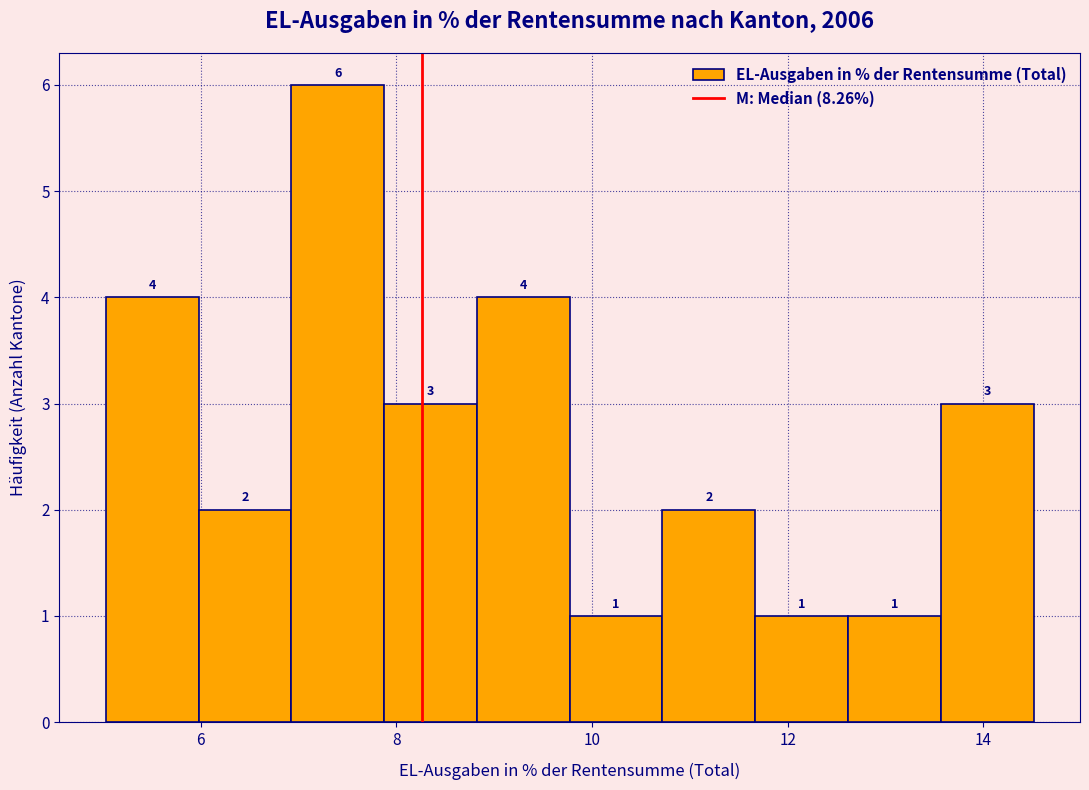

Reading left to right, transcribe this chart: for each bar, give the range it covers on the x-axis and its height. The bar edges are not printed on the chart, so give them approximately, as read against the axis.

5.0 to 6.0: 4
6.0 to 7.0: 2
7.0 to 7.8: 6
7.8 to 8.8: 3
8.8 to 9.8: 4
9.8 to 10.8: 1
10.8 to 11.6: 2
11.6 to 12.6: 1
12.6 to 13.6: 1
13.6 to 14.6: 3